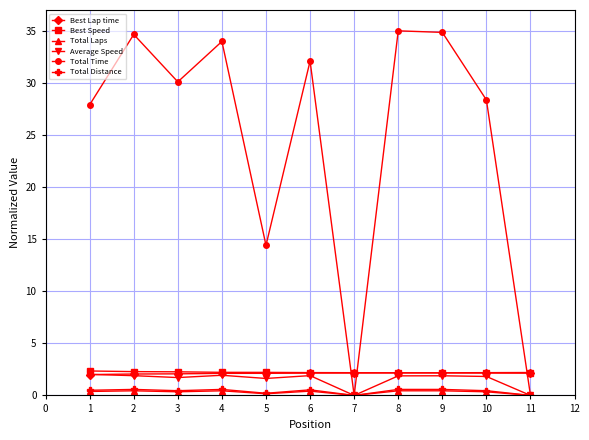

The Total Laps series shows 0.4 at 2. True or false?

True